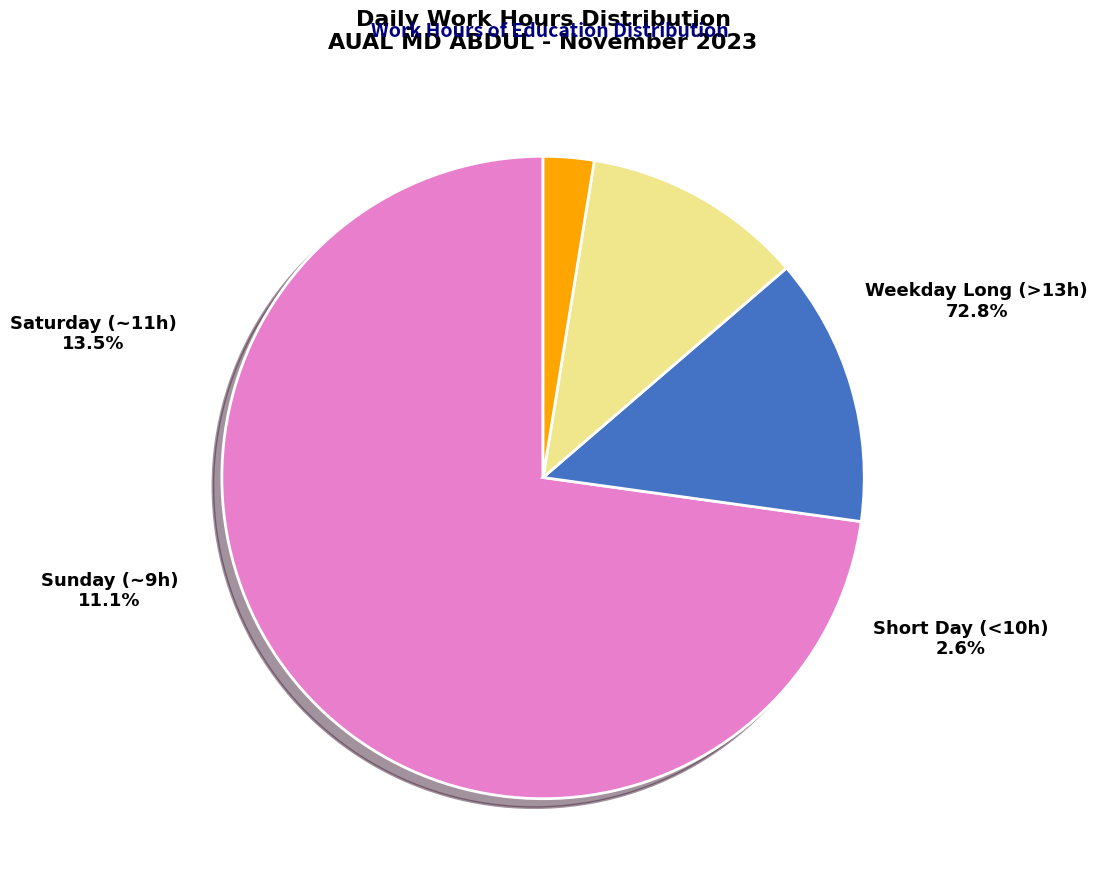

Is it true that 5-Sun is 1% of the pie?

False